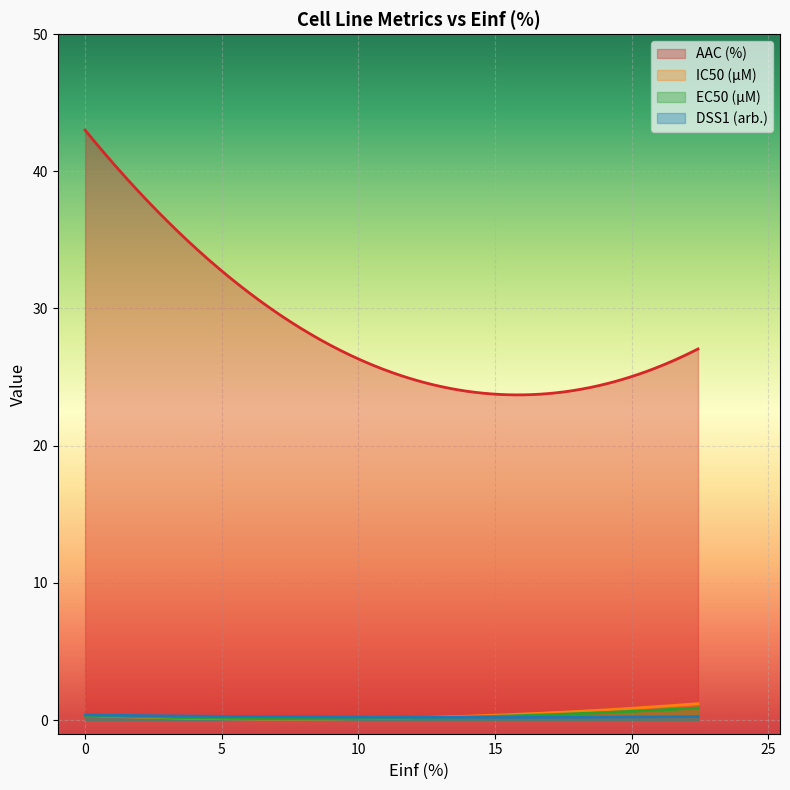

The DSS1 (arb.) series shows 0.1 at 22.424. True or false?

False